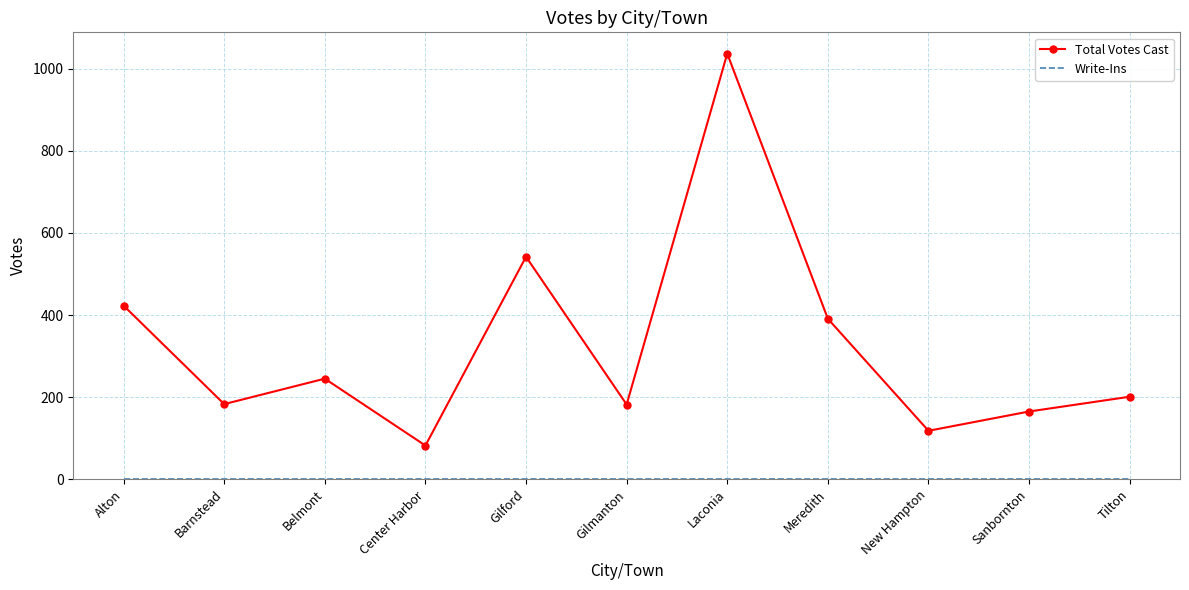

What is the maximum value shown in the chart?

1037